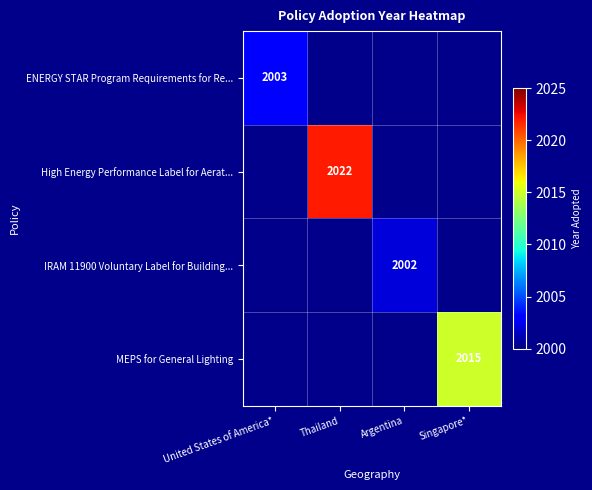

How many data points does each series have?

4